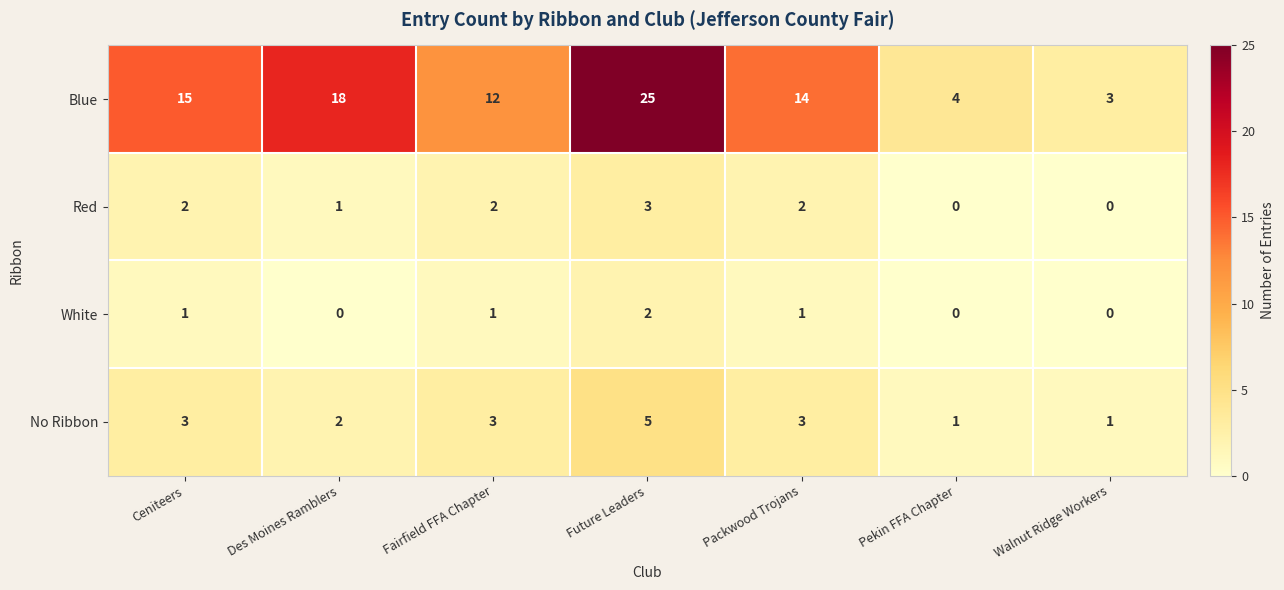

What is the difference between the highest and lowest values at Packwood Trojans?

13